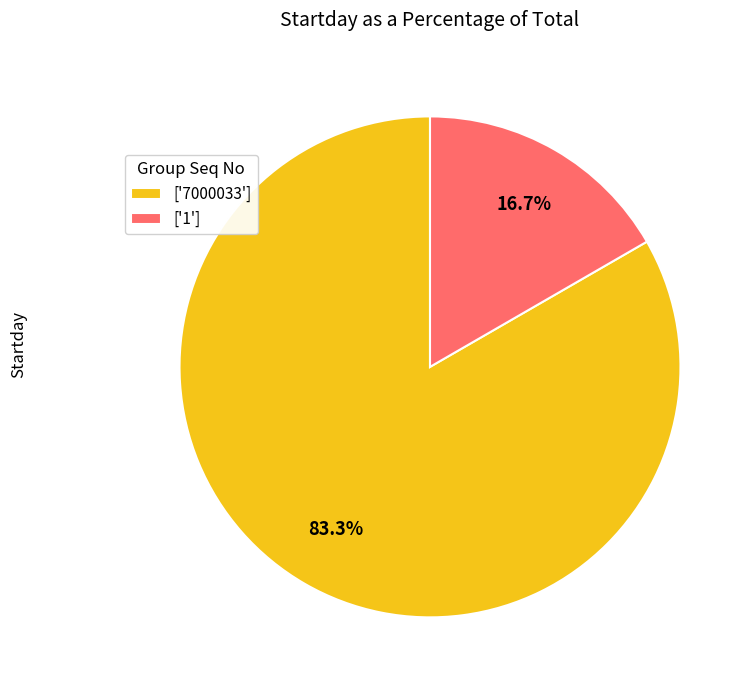

Rank the categories by value from highest to lowest.

['7000033'], ['1']